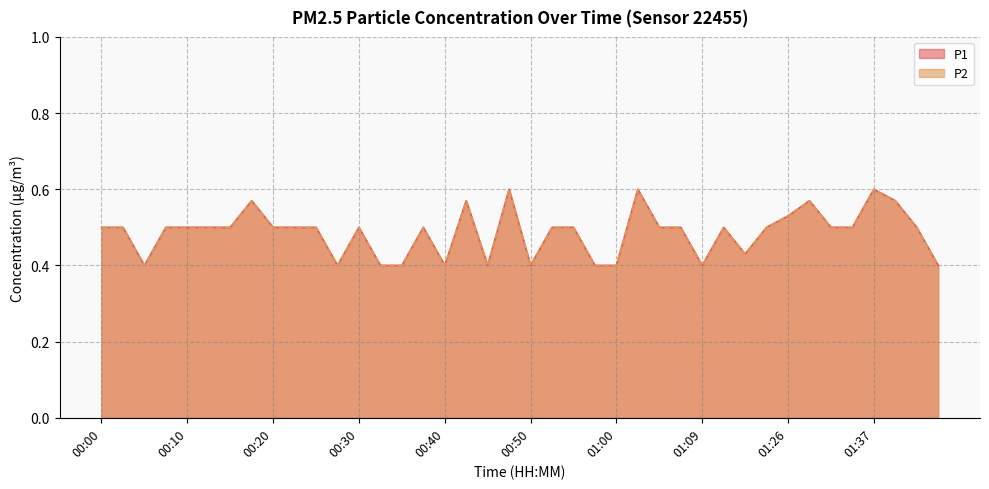

Does the chart display data point markers on the line(s)?

No